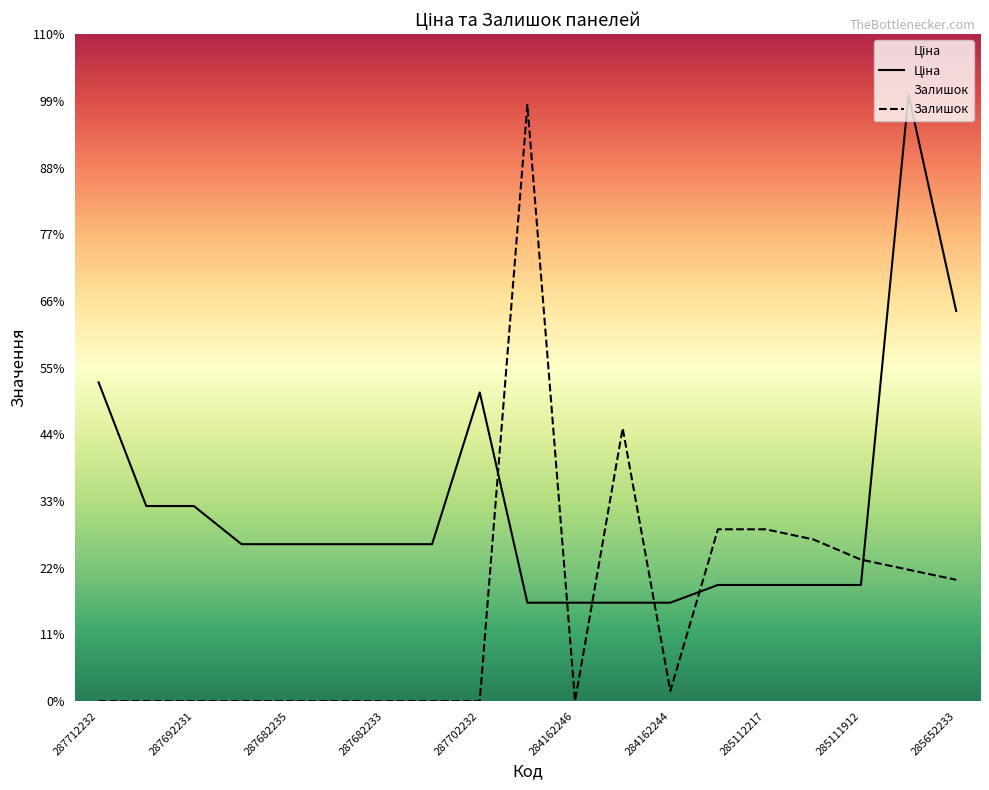

At which category does the chart reach its minimum across all series?

287712232